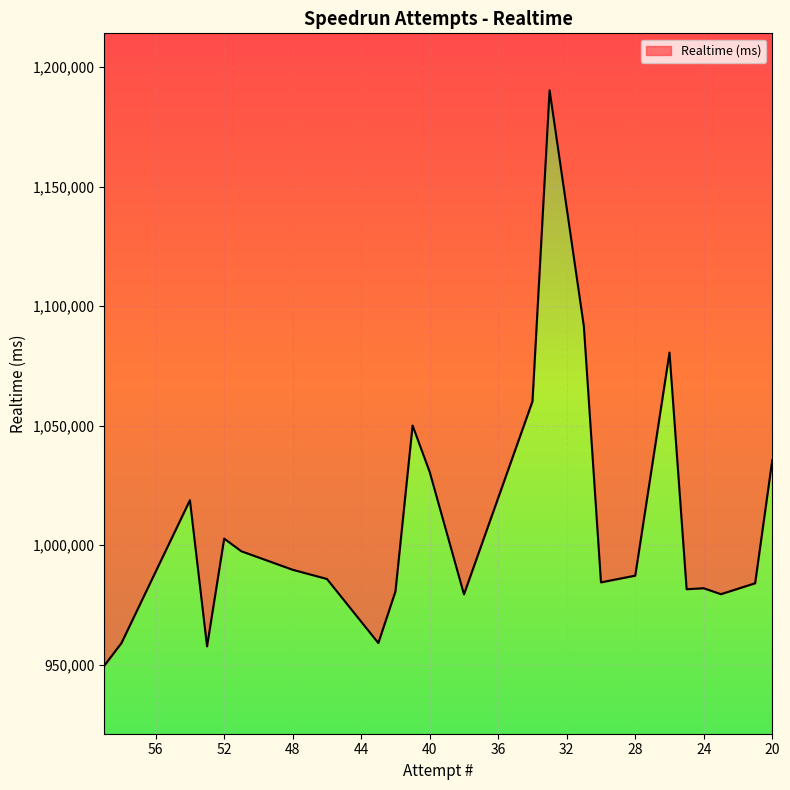

True or false: there are more than 0 points higher than both neighbors.

True